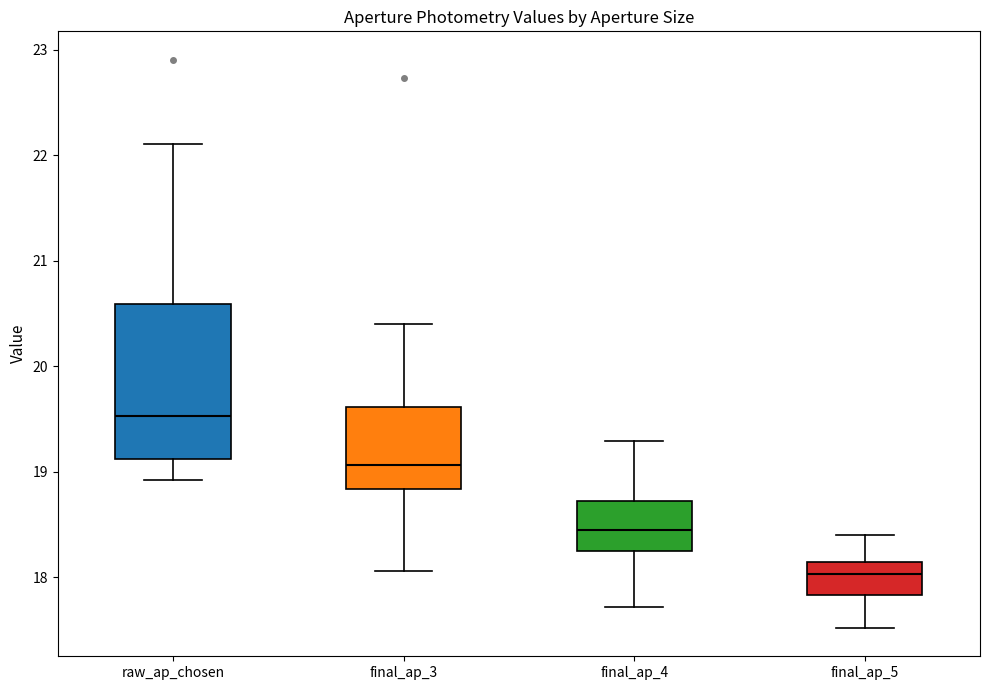

Reading left to right, transcribe this box plot: for each box, give where its median line is, the range the box spans, and where its two whiskers end, as read against the y-axis. The values are not printed on the chart, so give them approximately, as read against the axis.

raw_ap_chosen: median 19.5, box 19.1 to 20.6, whiskers 18.9 to 22.1
final_ap_3: median 19.1, box 18.8 to 19.6, whiskers 18.1 to 20.4
final_ap_4: median 18.4, box 18.2 to 18.7, whiskers 17.7 to 19.3
final_ap_5: median 18.0, box 17.8 to 18.1, whiskers 17.5 to 18.4